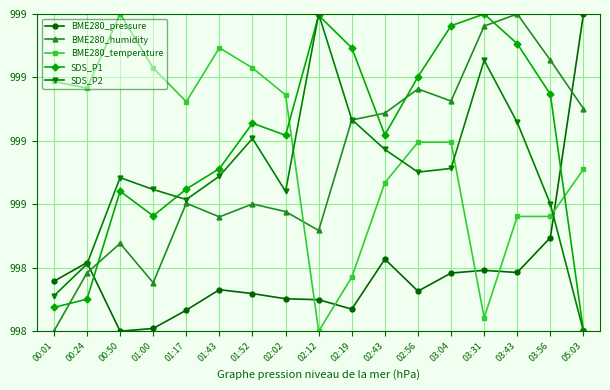

True or false: BME280_humidity and BME280_temperature intersect in this chart.

True